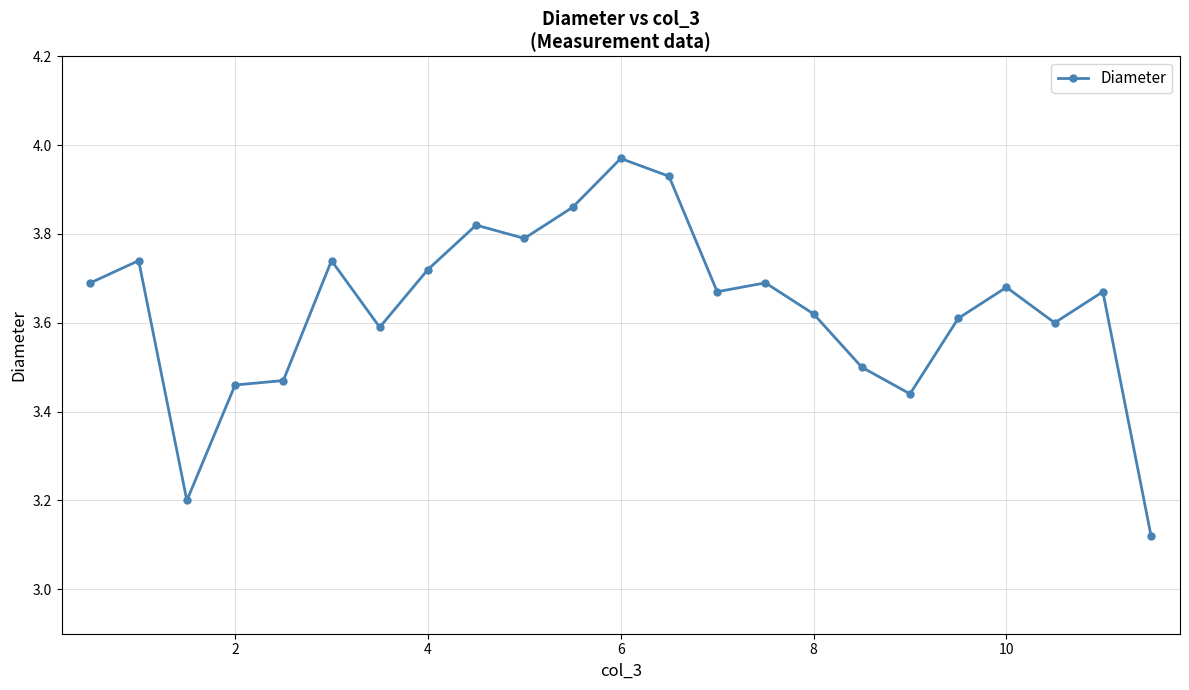

What is the difference between the maximum and second lowest values?

0.8